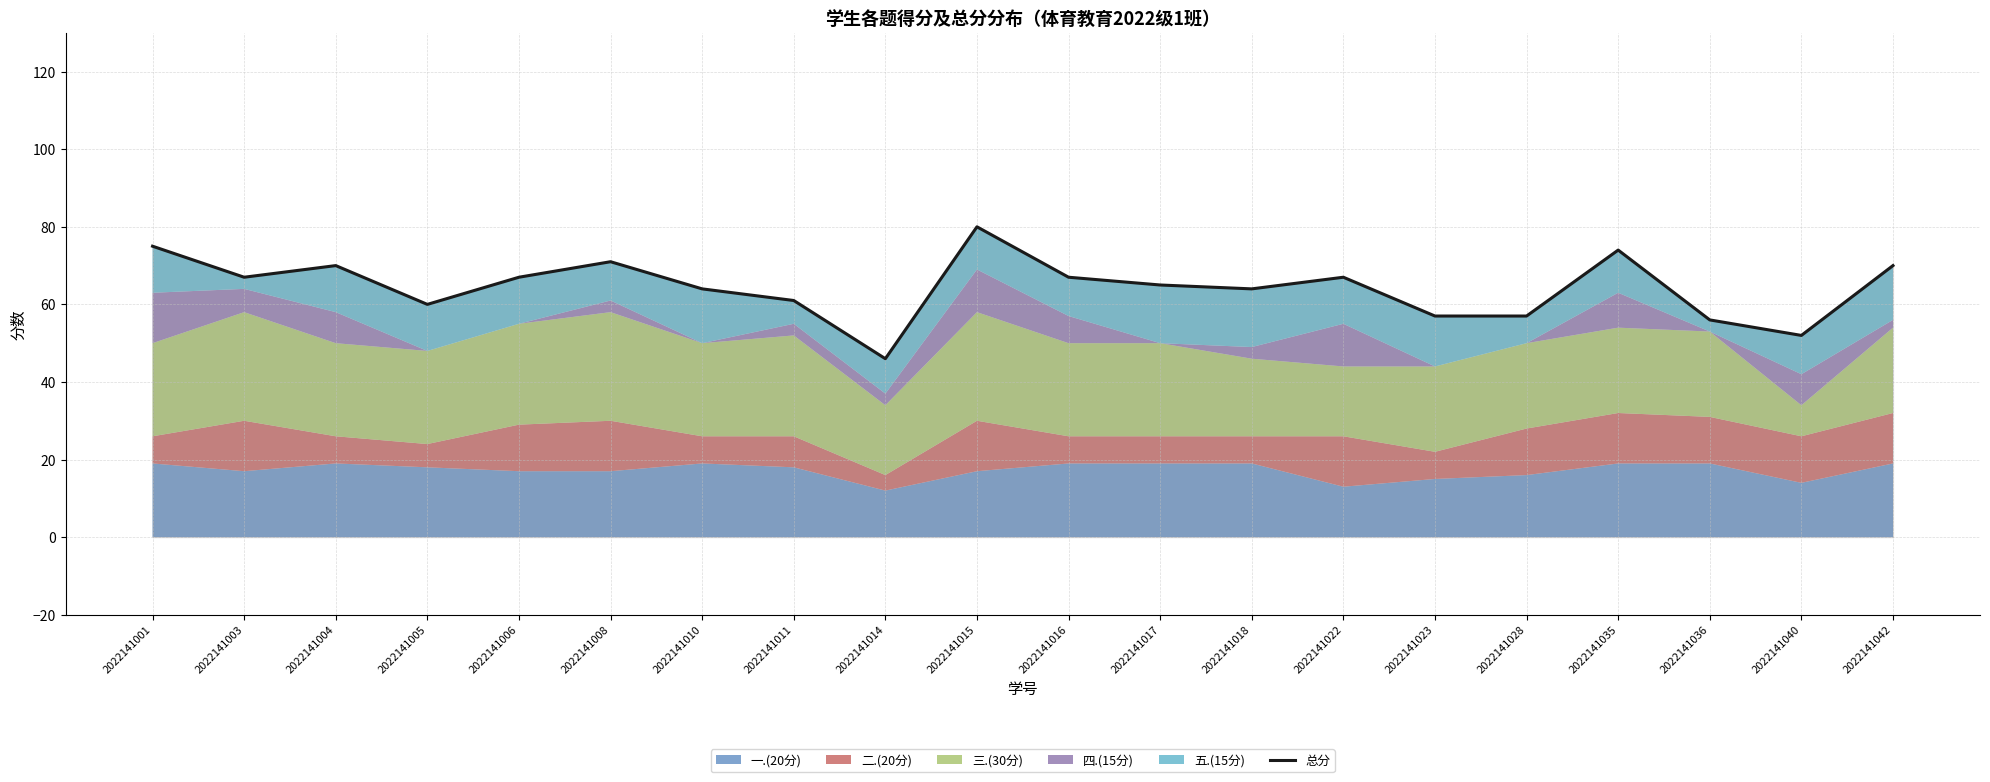

Does the chart have visible grid lines?

Yes